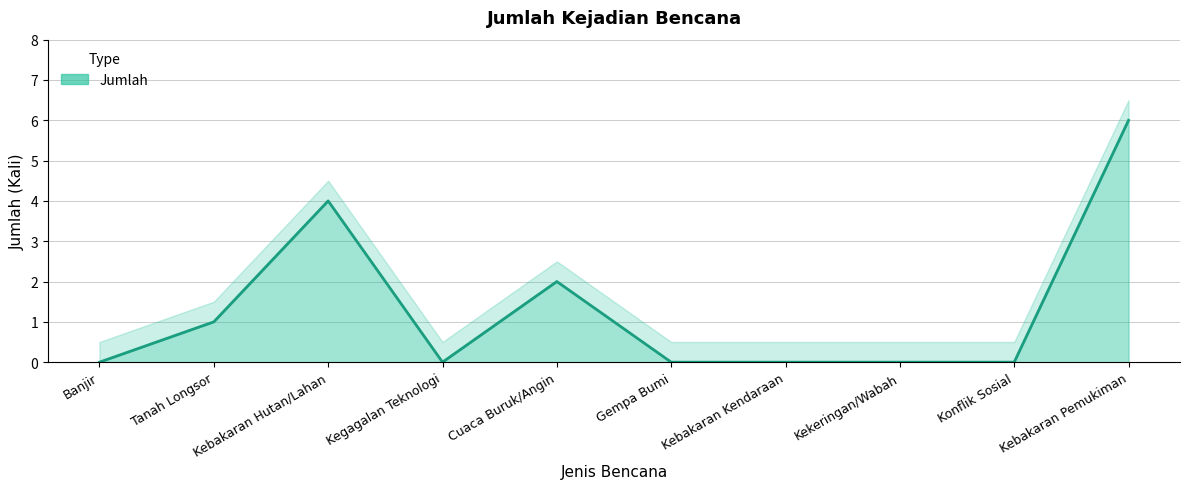

What is the label of the 2nd point from the right?

Konflik Sosial